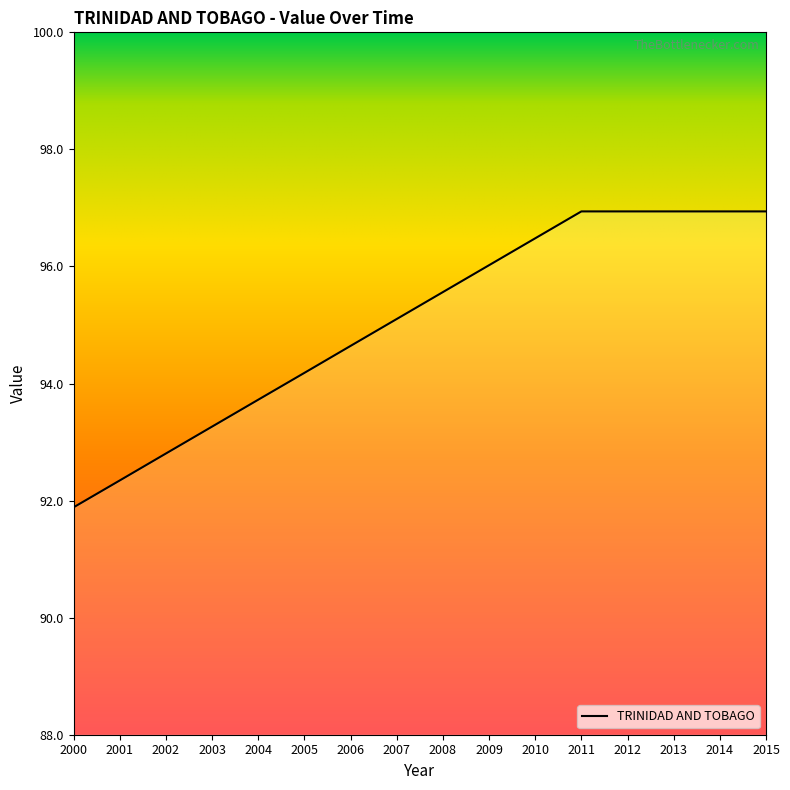

The chart shows a value of 133.5 at 2003. True or false?

False